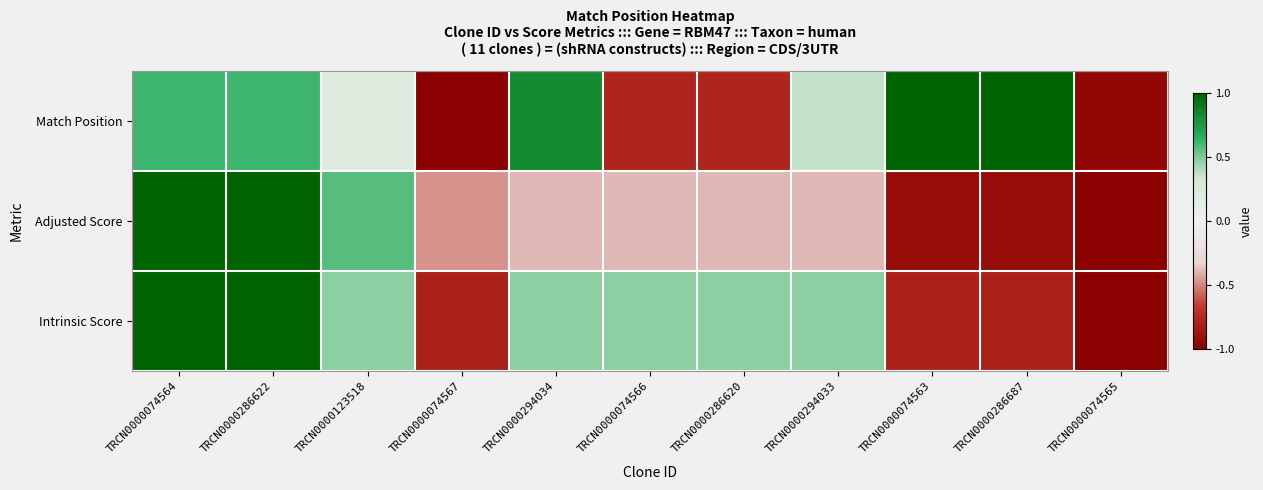

Which has a higher value, TRCN0000074563 or TRCN0000286687?

TRCN0000074563